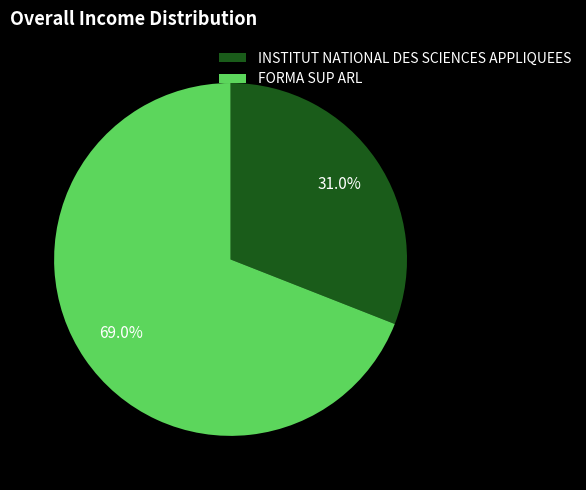

True or false: INSTITUT NATIONAL DES SCIENCES APPLIQUEES accounts for 31% of the total.

True